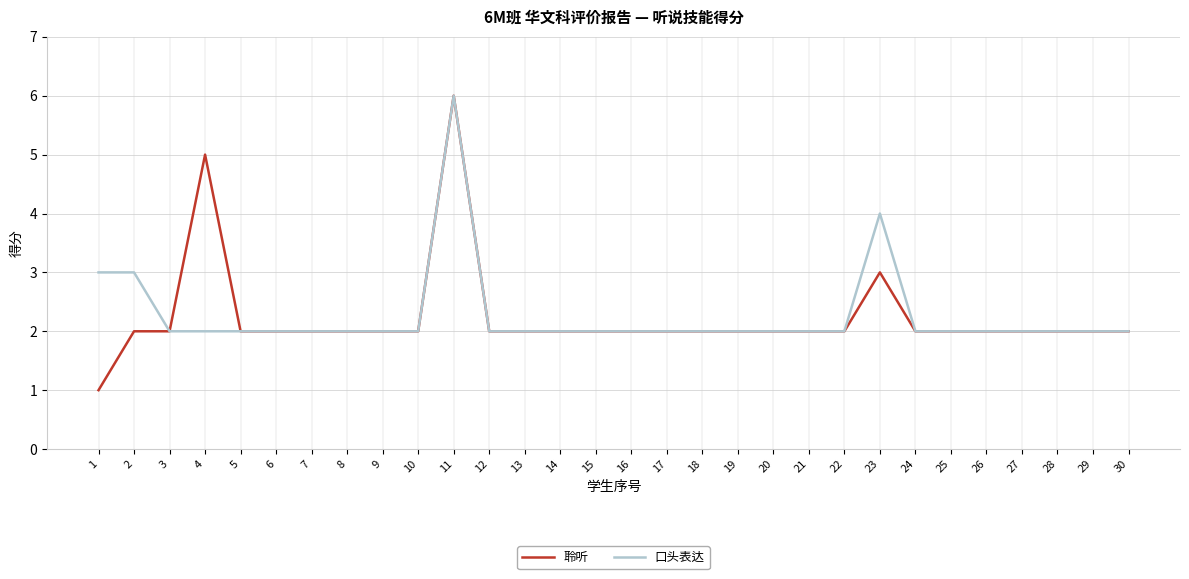

What is the total value across all series at 28?

4